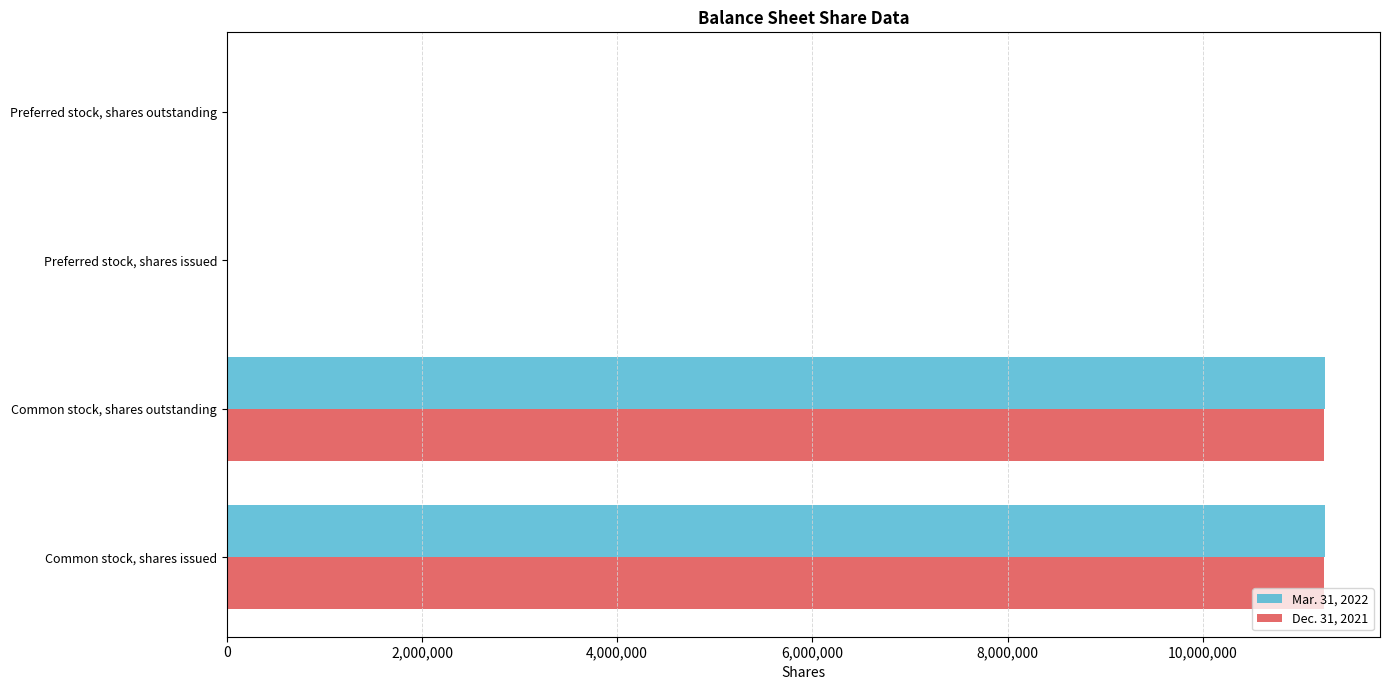

The Mar. 31, 2022 series shows 19788303 at Common stock, shares issued. True or false?

False